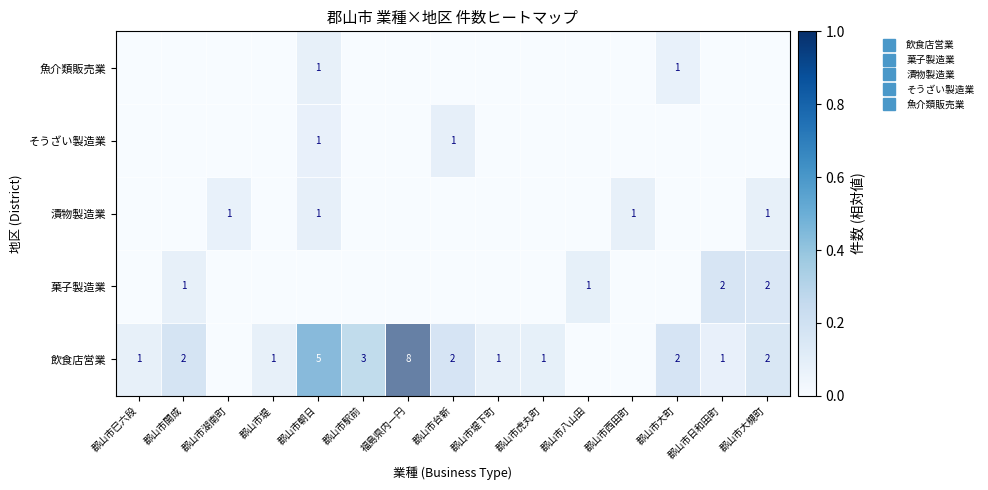

At which category does the chart reach its minimum across all series?

郡山市湖南町